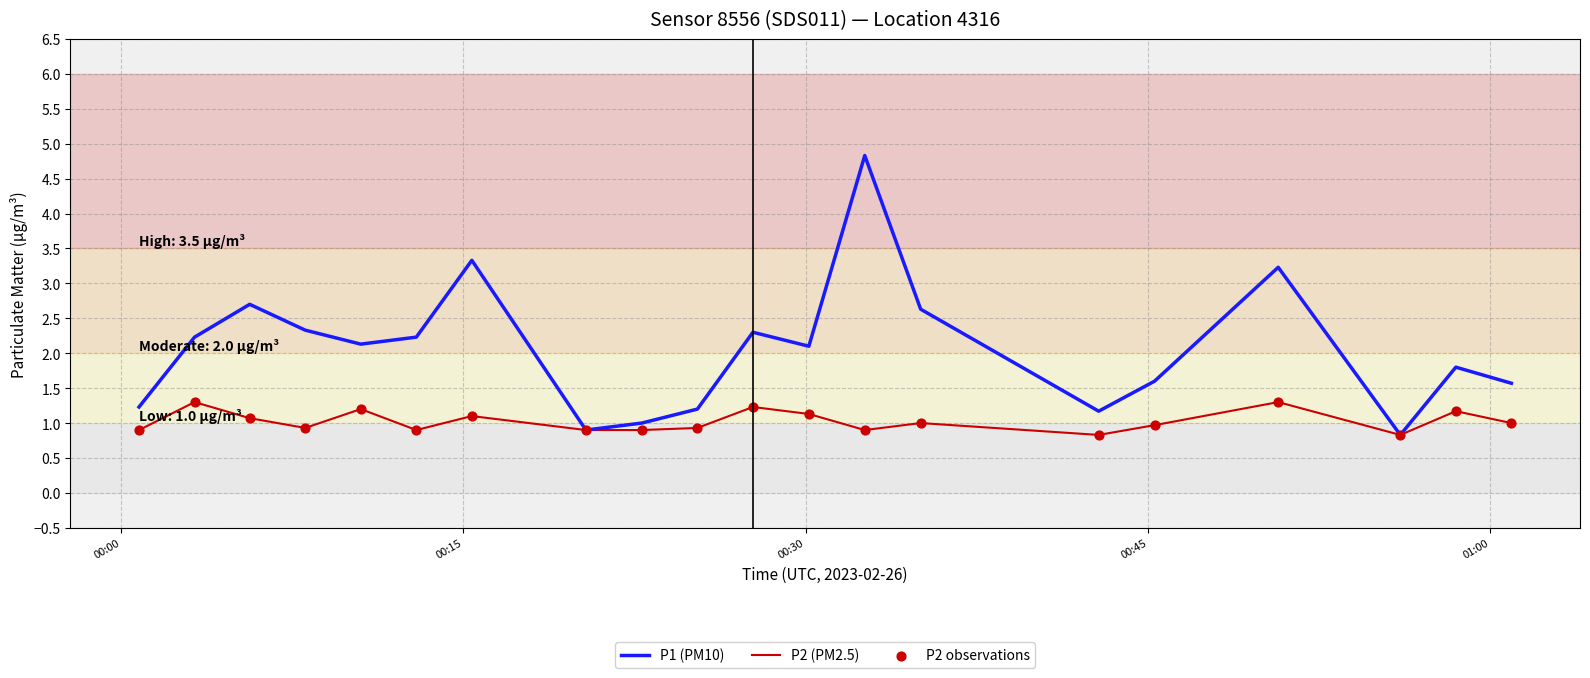

At how many categories does at least one series exceed 2?

11